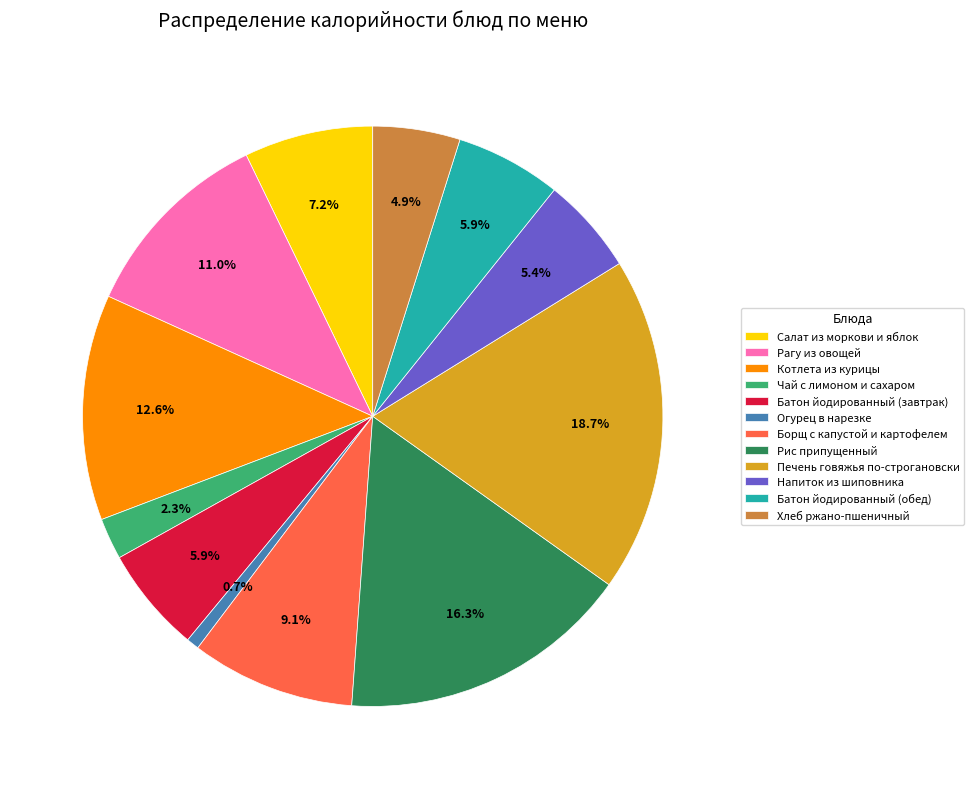

Approximately how many times larger is the value at Рагу из овощей compared to Рис припущенный?

0.7